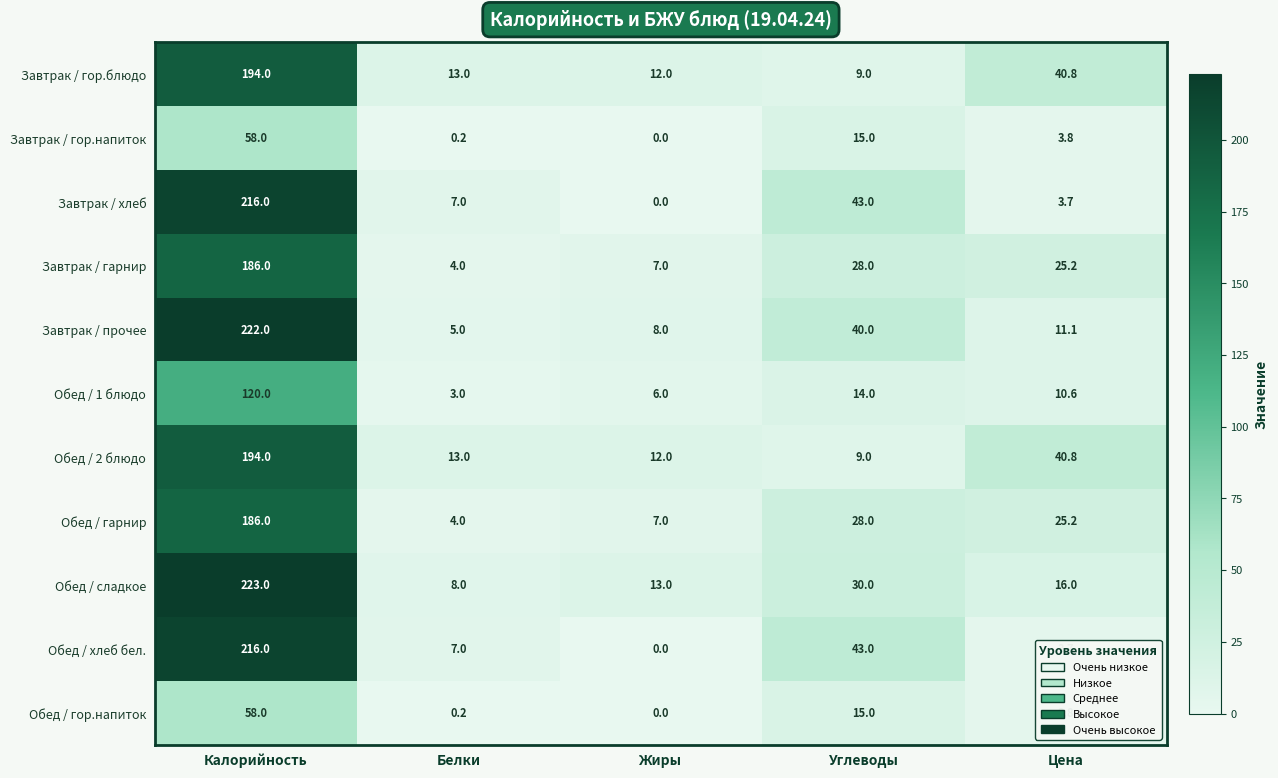

What is the greatest value displayed?

223.0